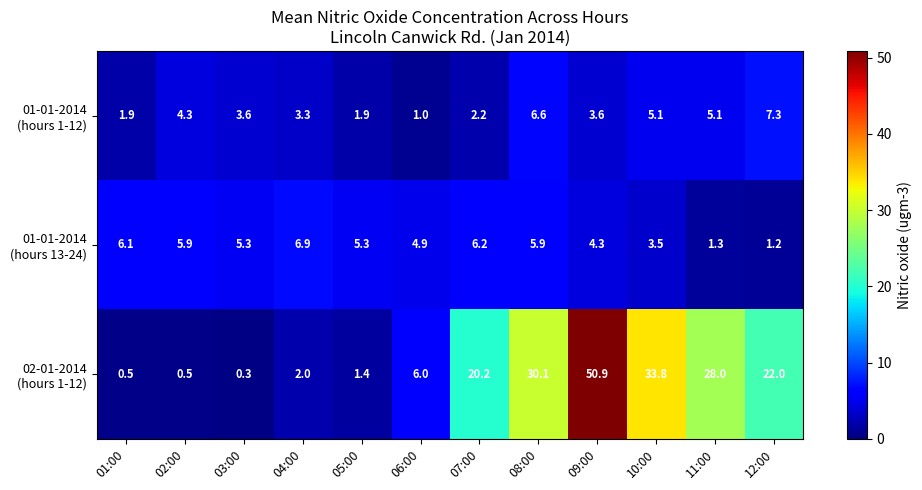

At which category is the sum across all series the highest?

09:00